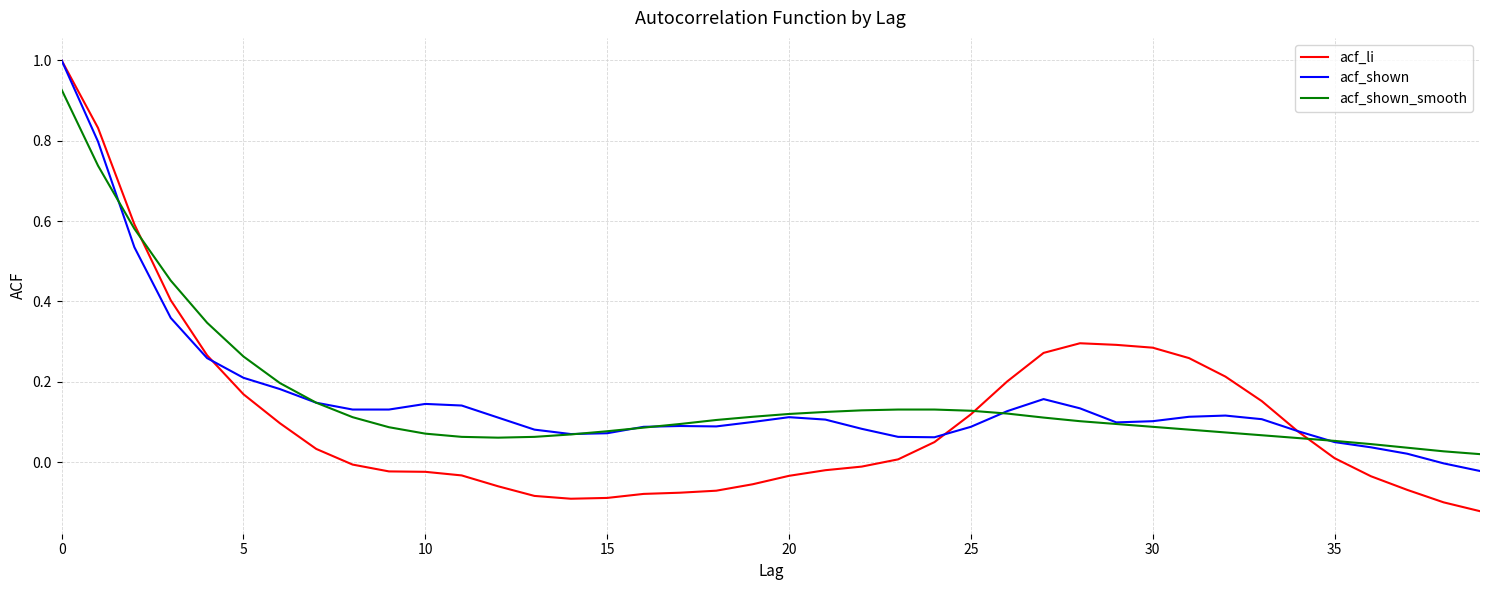

Which series has the widest spread of values?

acf_li